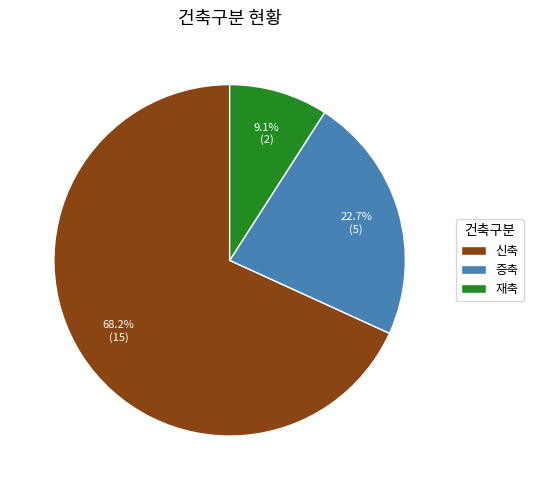

Approximately how many times larger is the value at 증축 compared to 신축?

0.3